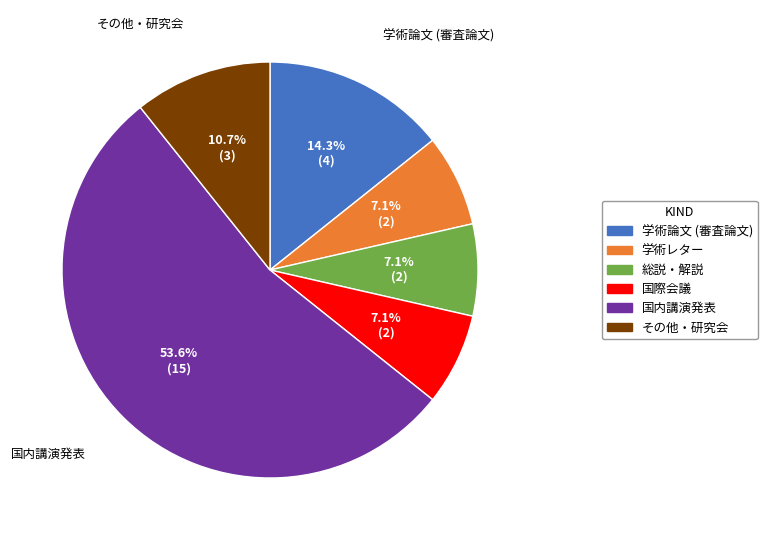

How many slices are in this pie chart?

6